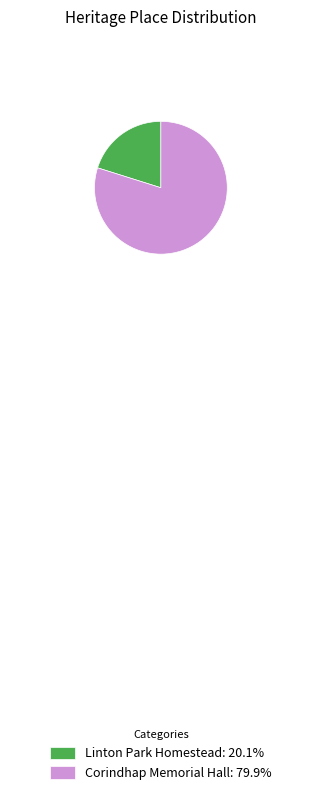

Is the sum of Linton Park Homestead: 20.1% and Corindhap Memorial Hall: 79.9% greater than half?

Yes